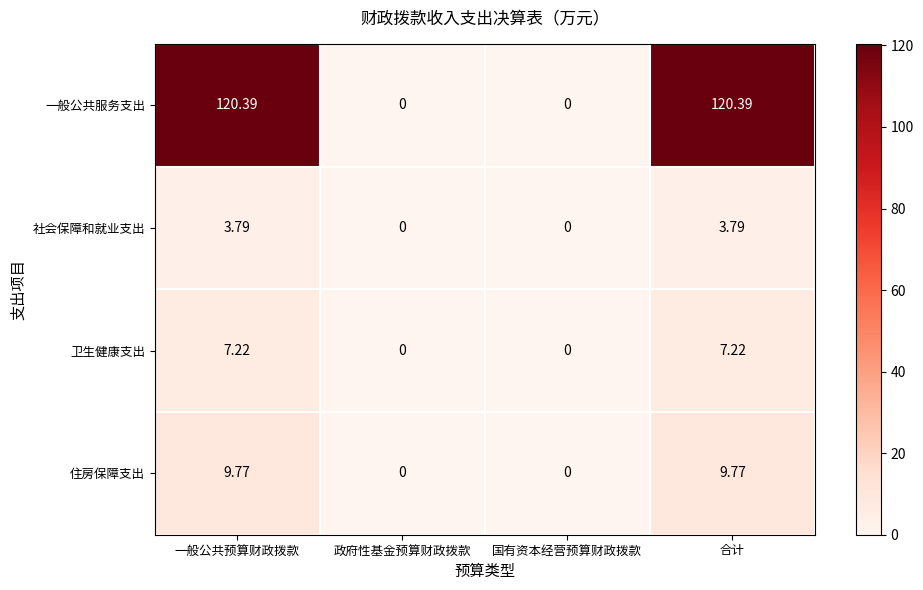

Where does the 住房保障支出 series first go above 9?

一般公共预算财政拨款